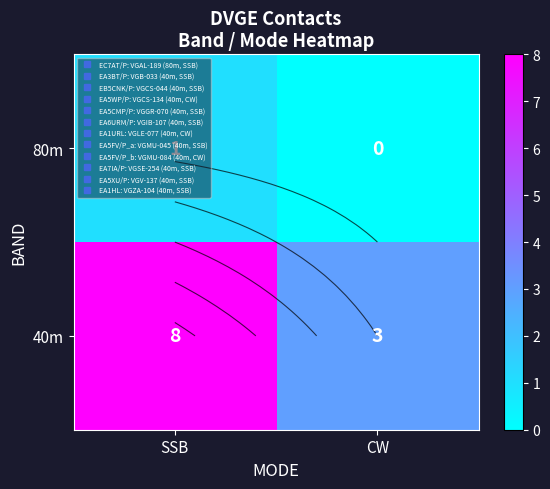

Where is 80m nearest to the value 0?

CW